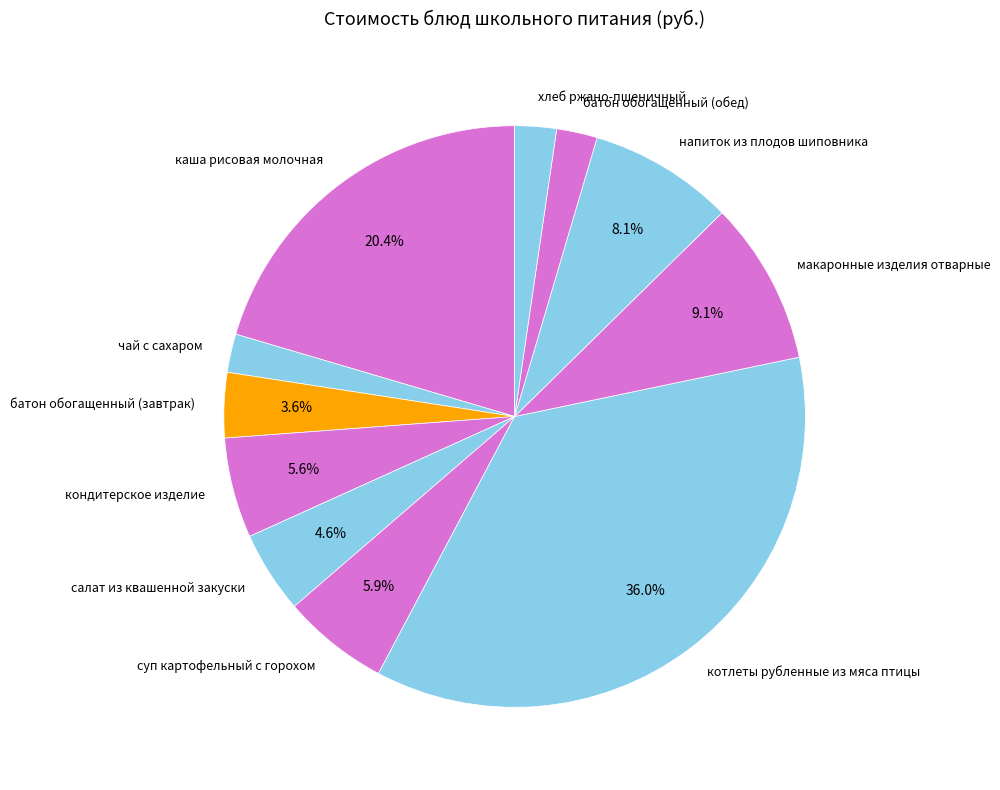

What percentage is the каша рисовая молочная slice, to the nearest percent?

20%